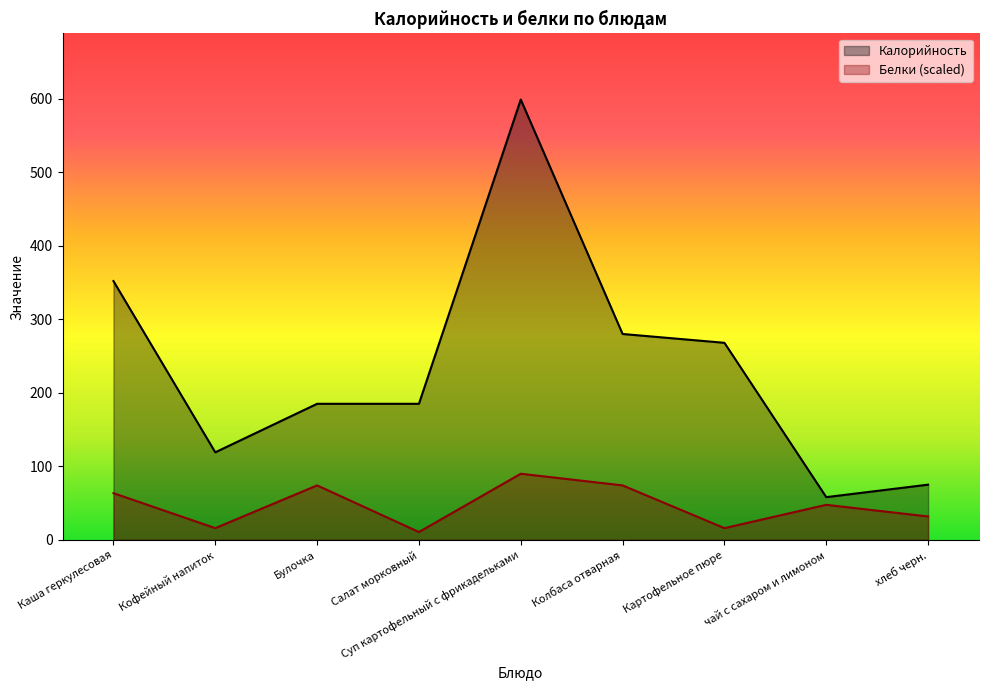

What is the difference between the Калорийность values at Колбаса отварная and Салат морковный?

95.0